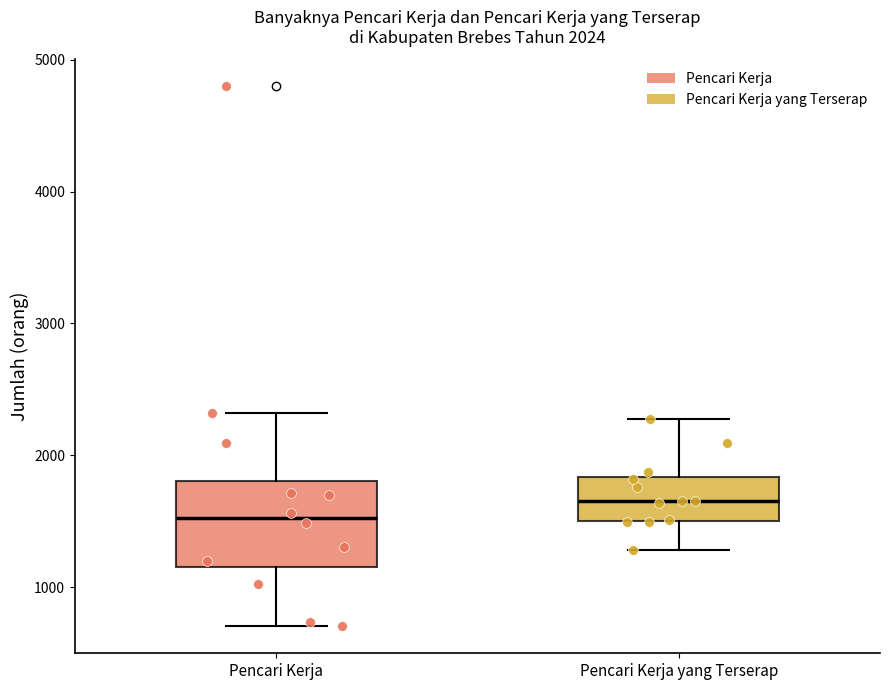

Which box has the lowest median line?

Pencari Kerja